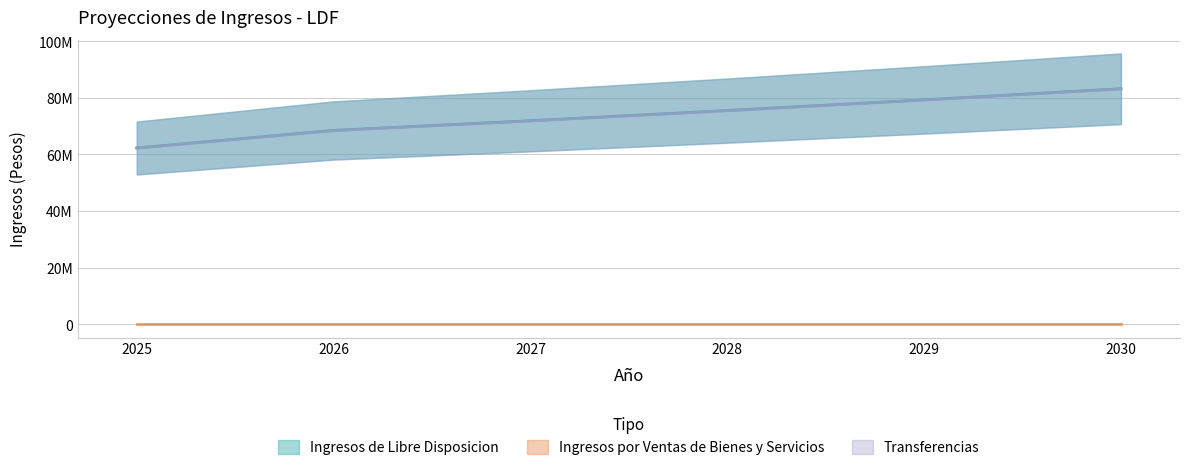

True or false: Ingresos de Libre Disposicion and Transferencias cross at least once.

False